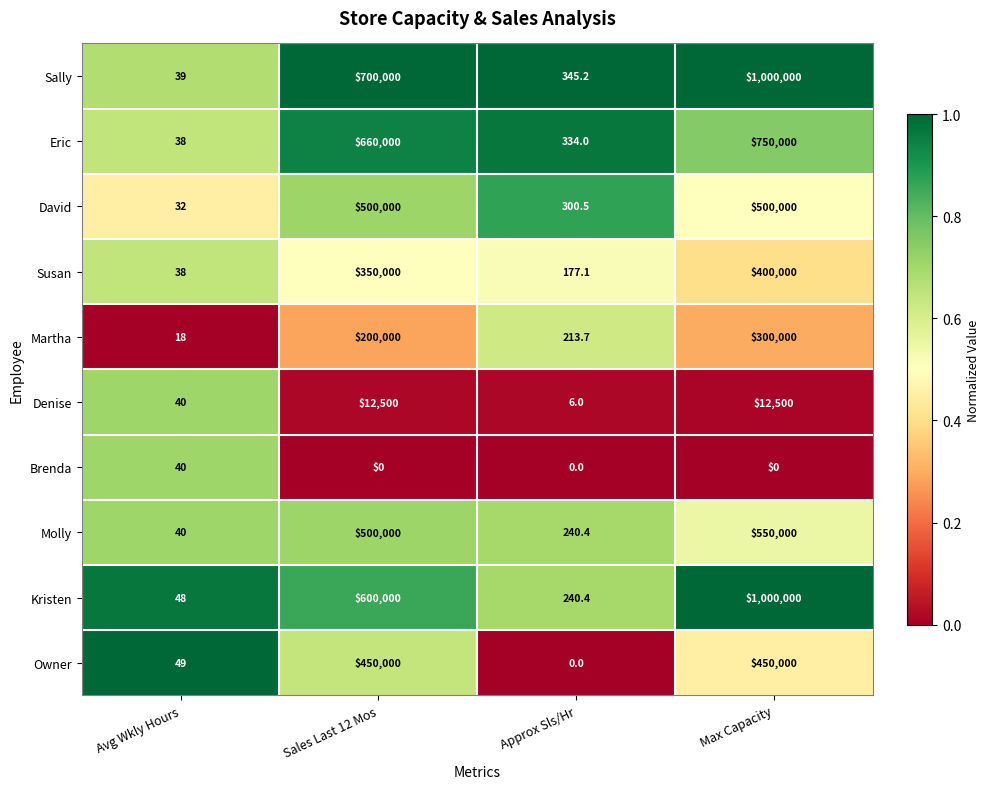

What is the sum of the Martha values at Avg Wkly Hours and Approx Sls/Hr?

231.7